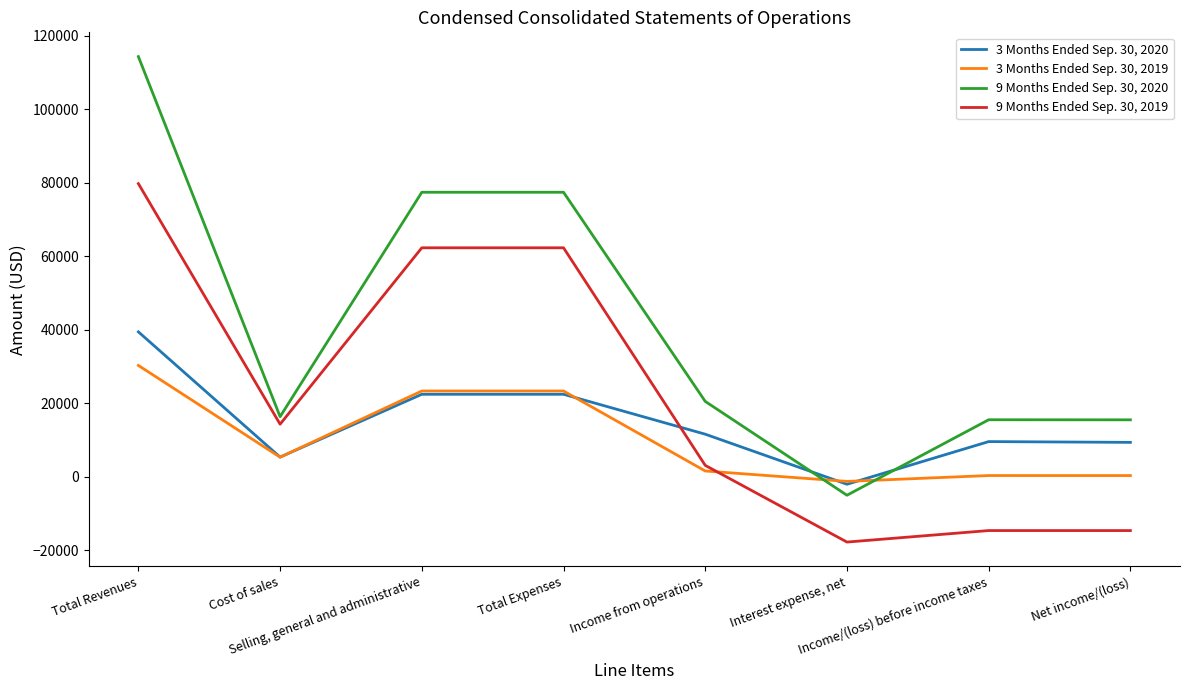

What is the difference between the 3 Months Ended Sep. 30, 2020 values at Income/(loss) before income taxes and Net income/(loss)?

211